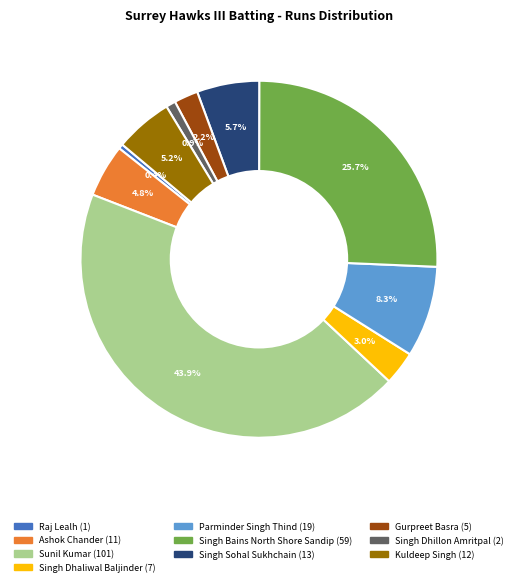

Is there any slice that represents more than half of the pie?

No